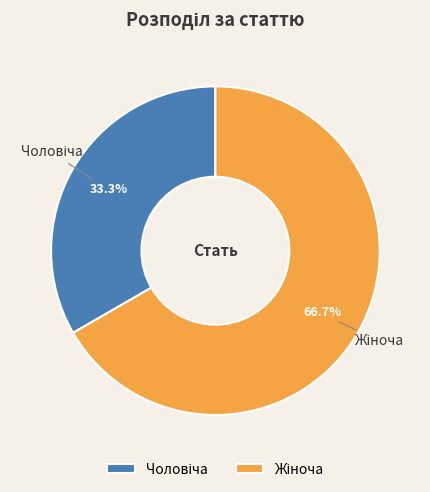

Is there any slice that represents more than half of the pie?

Yes